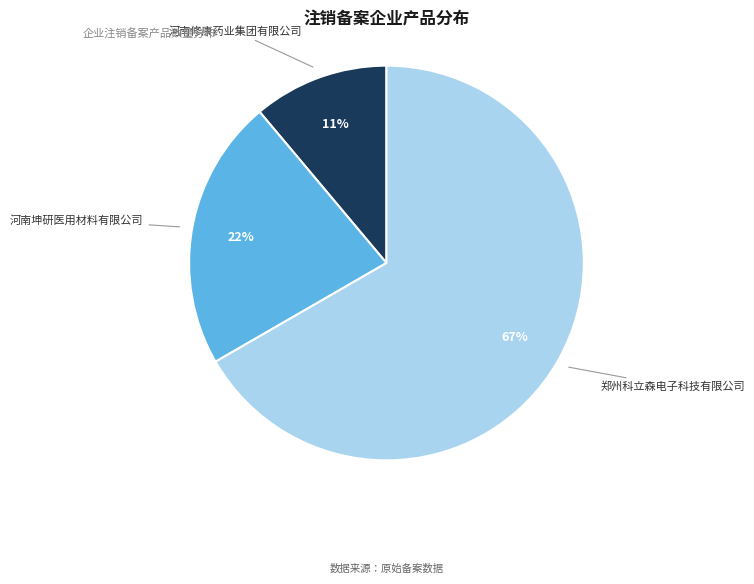

Does any single category account for the majority?

Yes